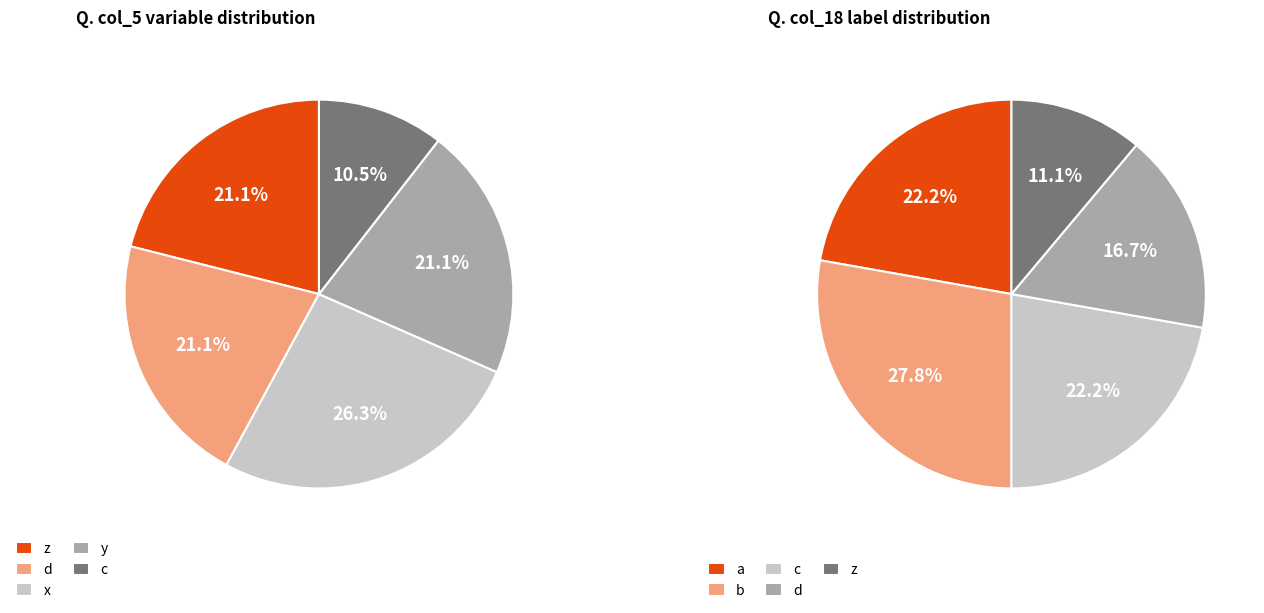

Is there any slice that represents more than half of the pie?

No